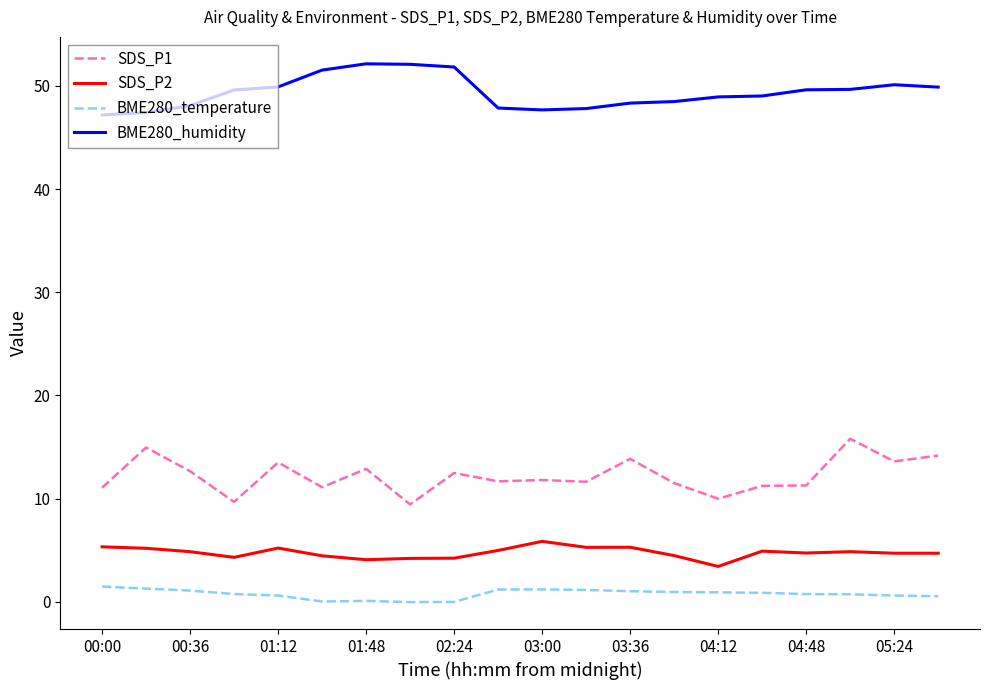

At how many categories does at least one series exceed 51?

4